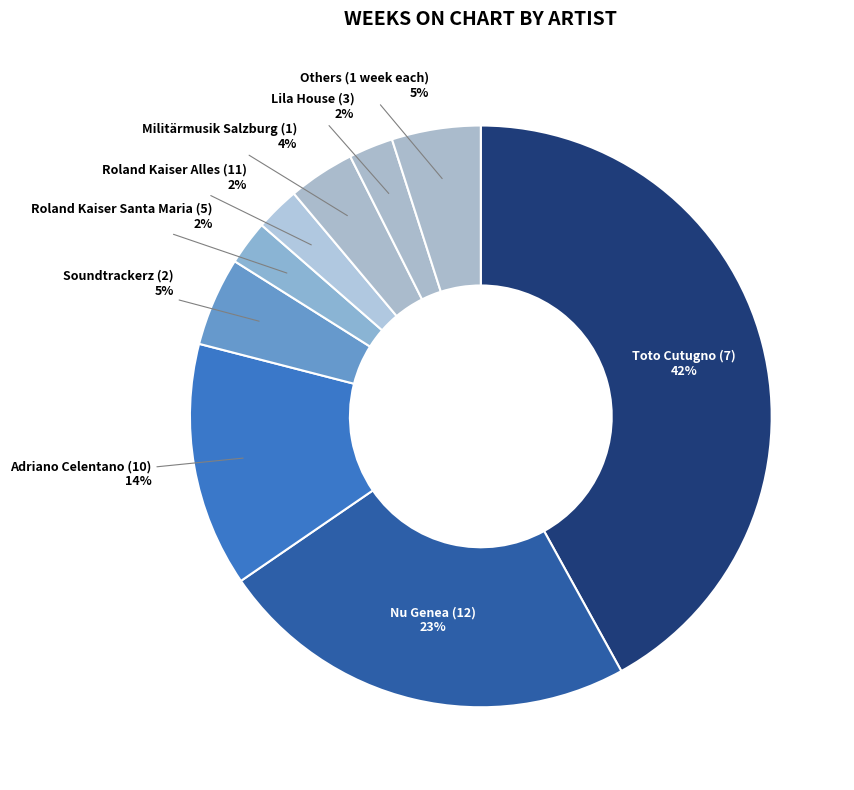

How many segments does this pie chart have?

9